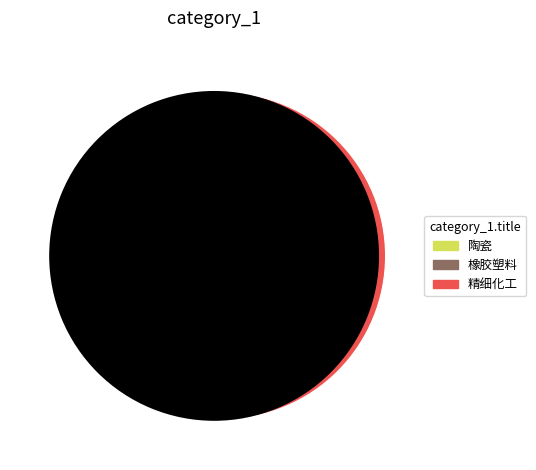

What is the change in value from 陶瓷 to 橡胶塑料?

+1